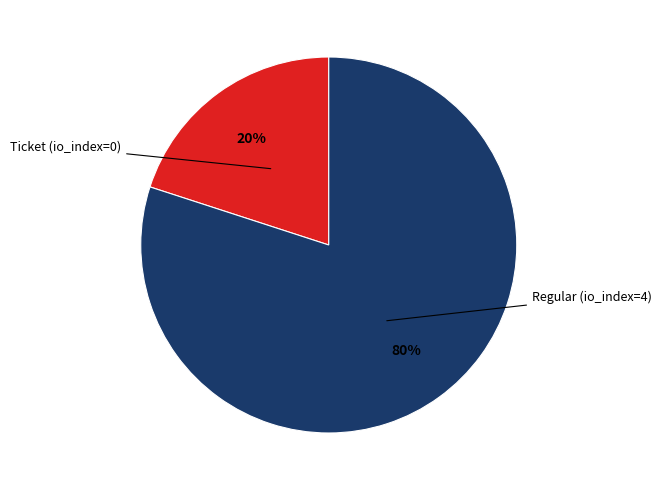

To the nearest percent, what is the difference between the largest and smallest slice percentages?

60%